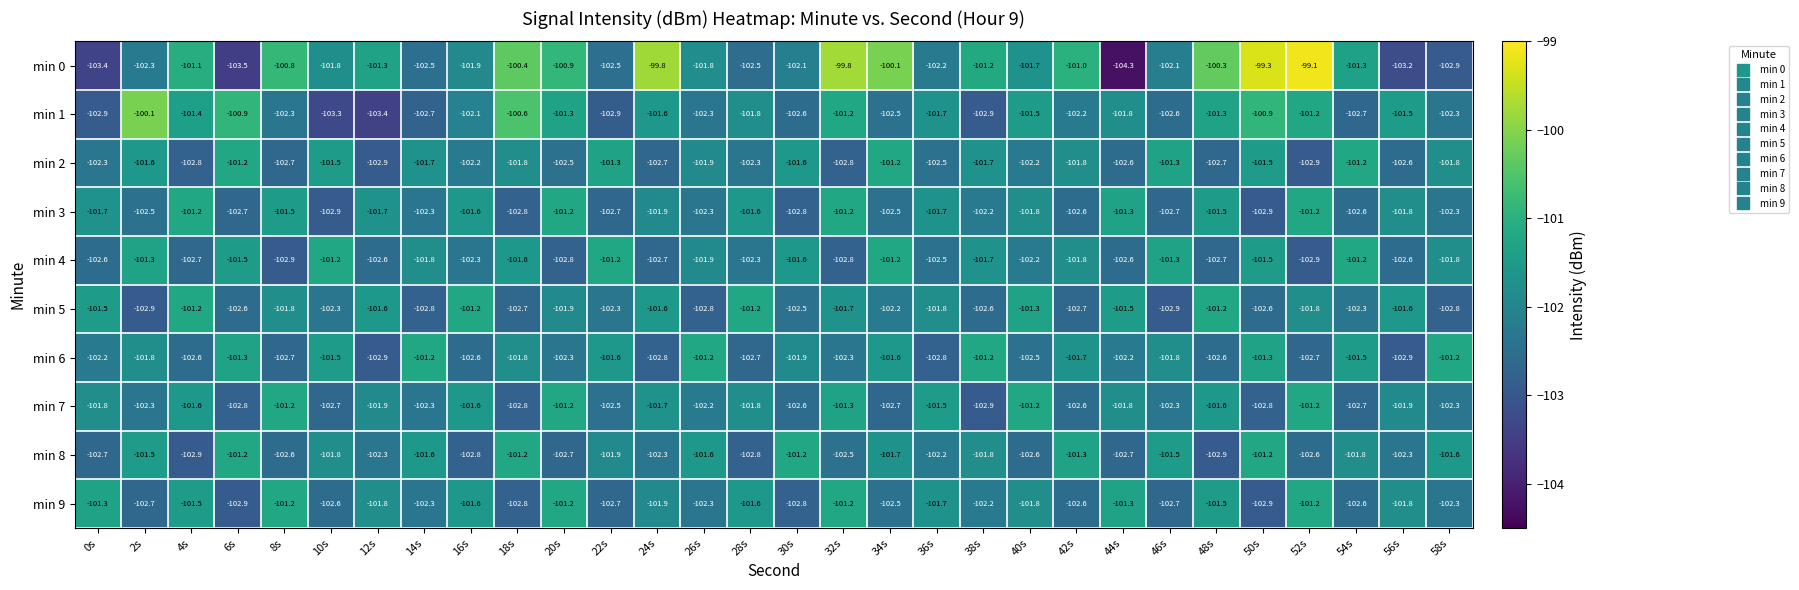

What is the maximum value shown in the chart?

-99.1